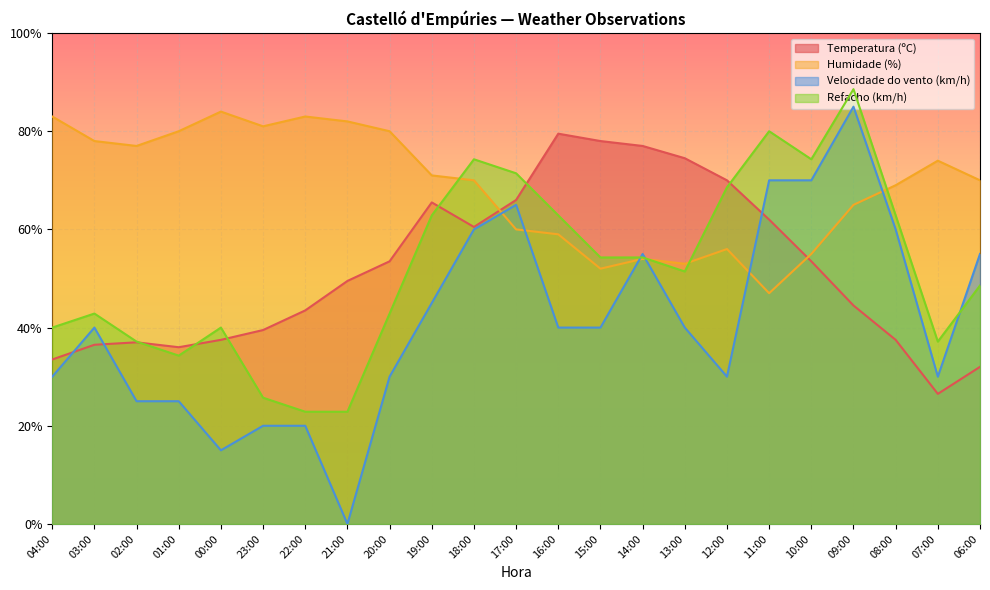

List the labels in order of Temperatura (ºC) value, largest first.

16:00, 15:00, 14:00, 13:00, 12:00, 17:00, 19:00, 11:00, 18:00, 20:00, 10:00, 21:00, 09:00, 22:00, 23:00, 00:00, 08:00, 02:00, 03:00, 01:00, 04:00, 06:00, 07:00